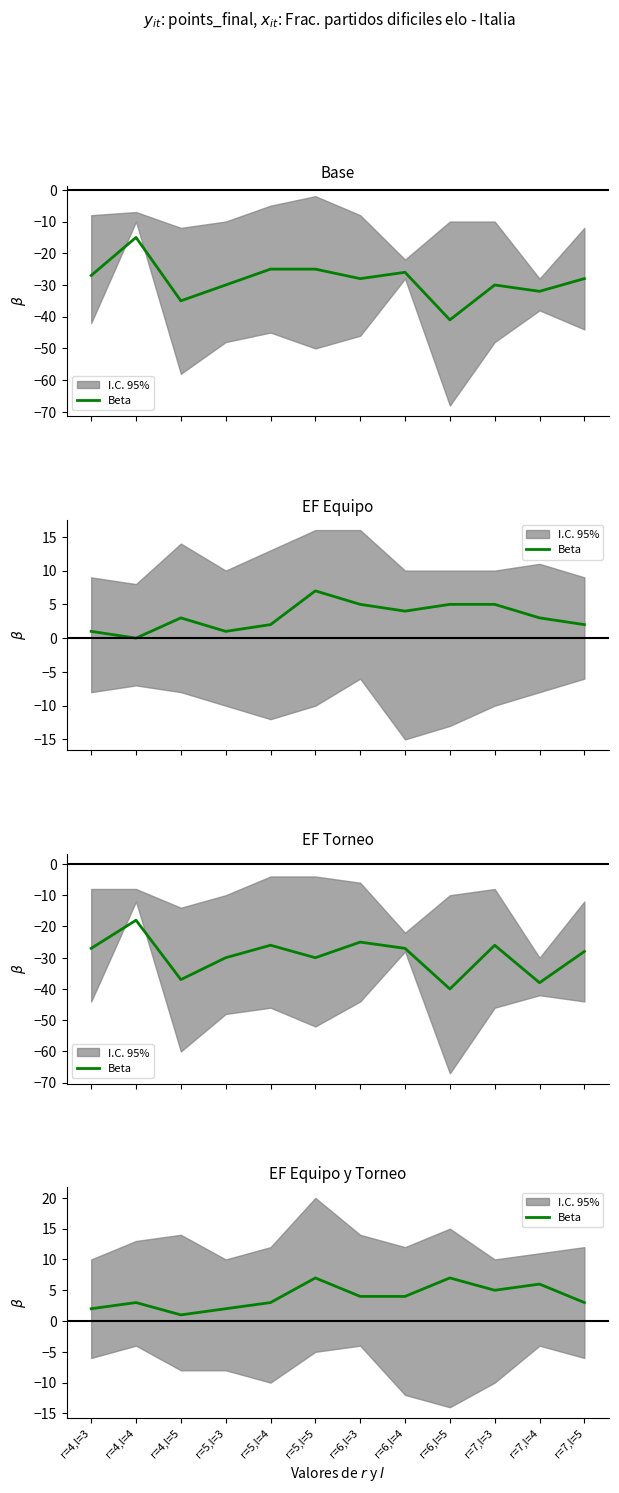

What is the sum of the values at r=4,l=4 and r=5,l=5?

10